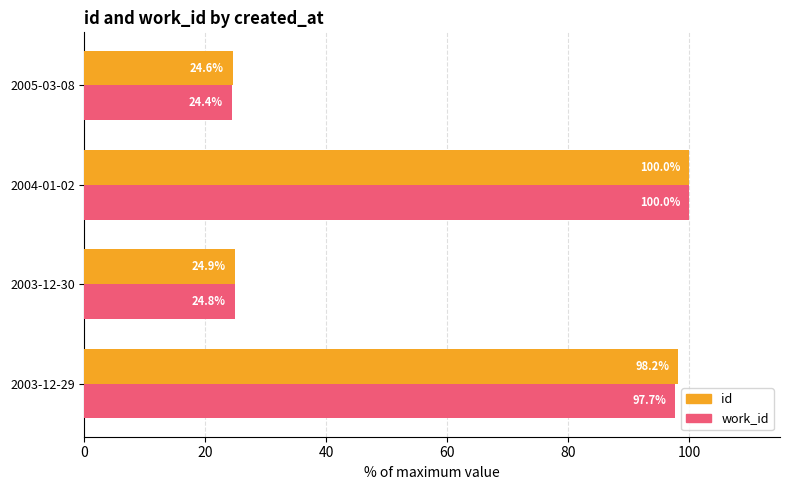

Which label corresponds to the smallest value in the chart?

2005-03-08